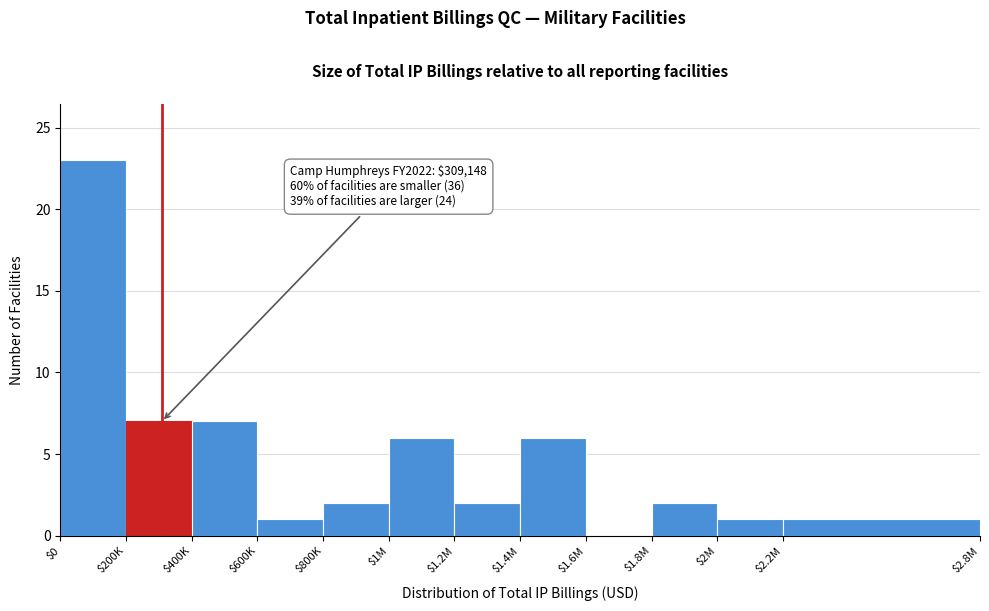

What is the greatest value displayed?

23